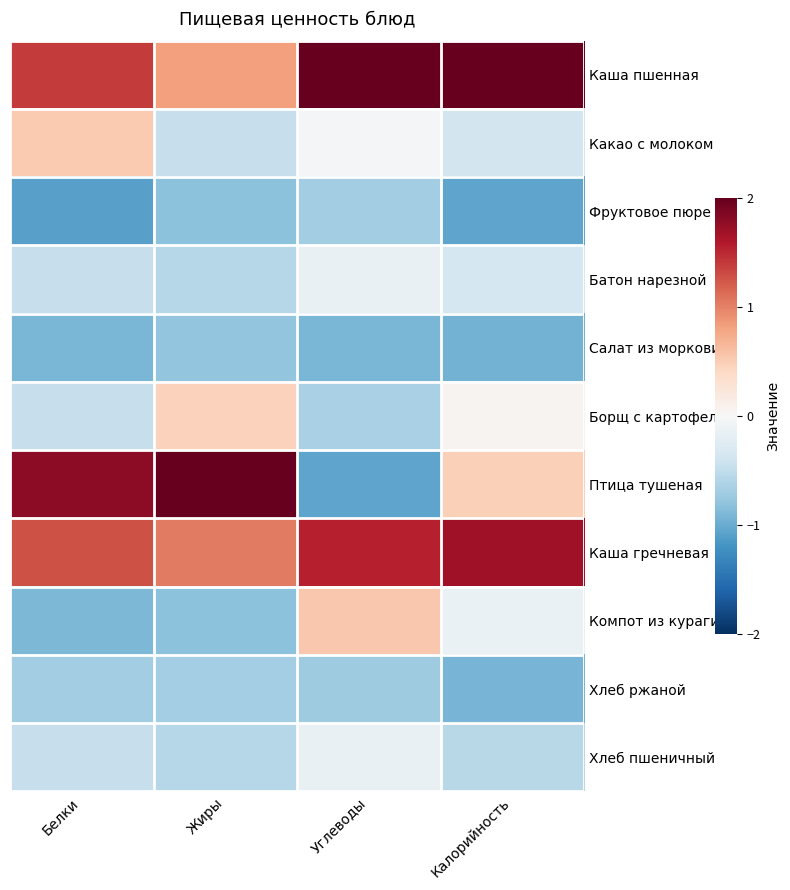

Between Калорийность and Жиры, which is larger?

Калорийность